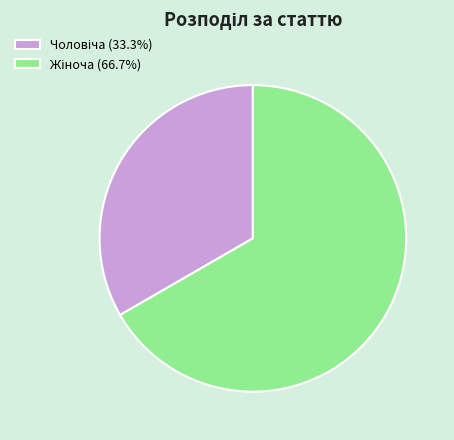

Is there a majority slice in this chart?

Yes